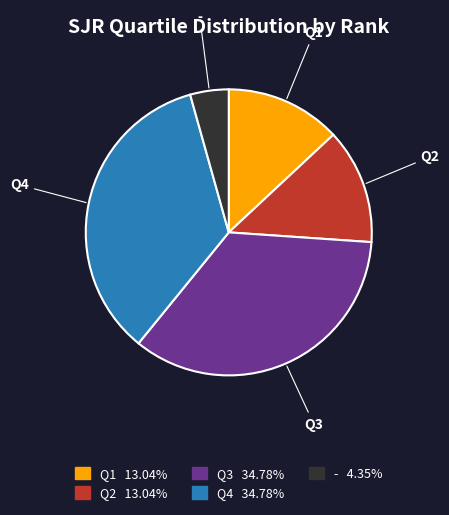

Is there a majority slice in this chart?

No